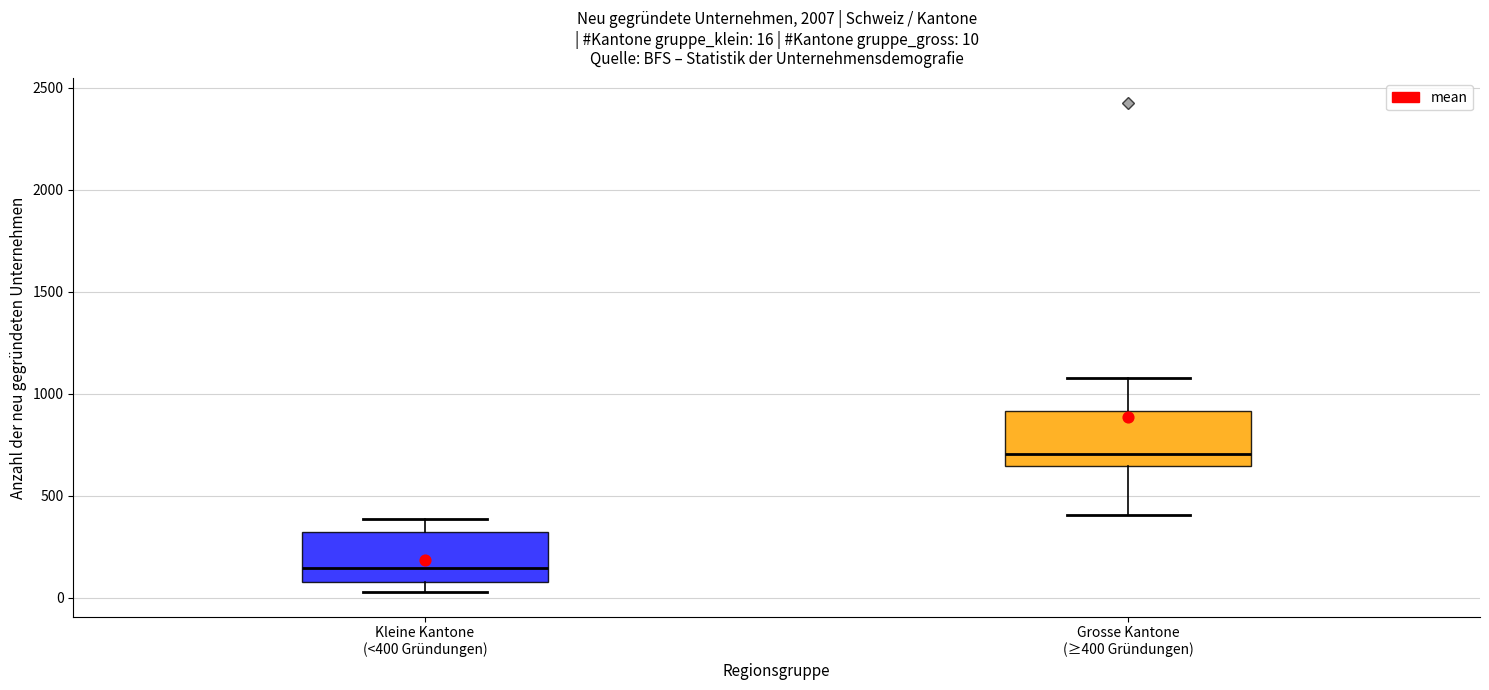

Which box's median line is the lowest?

Kleine Kantone (<400 Gründungen)